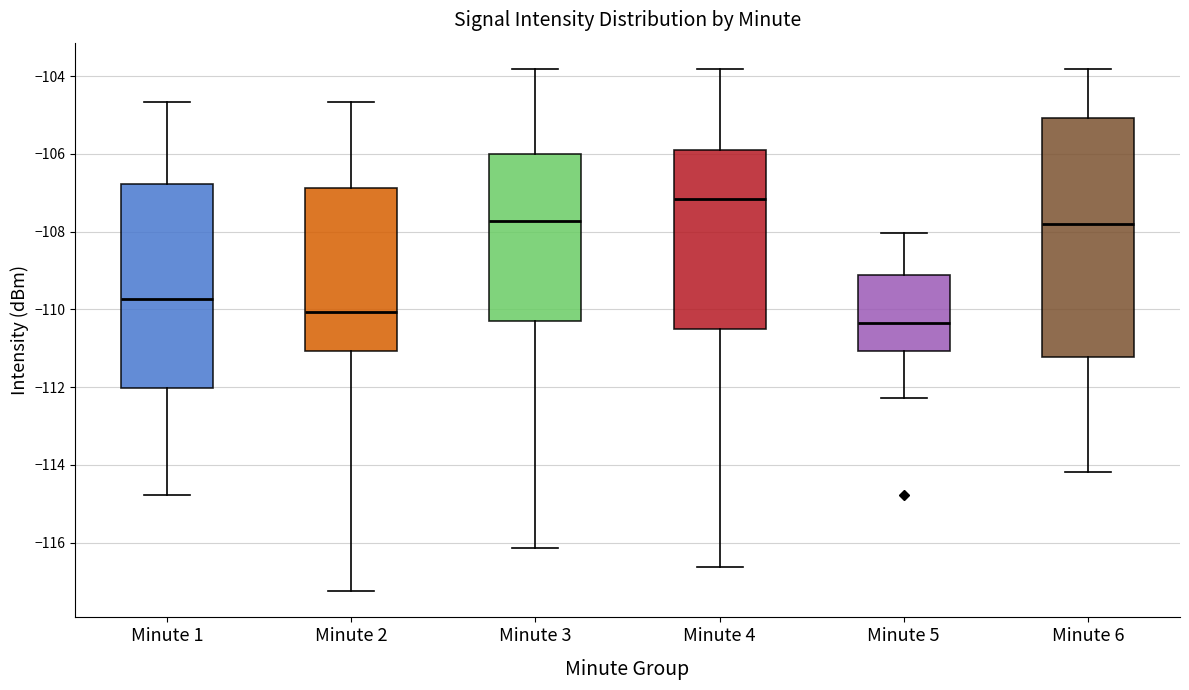

Reading left to right, transcribe this box plot: for each box, give where its median line is, the range the box spans, and where its two whiskers end, as read against the y-axis. The values are not printed on the chart, so give them approximately, as read against the axis.

Minute 1: median -109.8, box -112.0 to -106.8, whiskers -114.8 to -104.6
Minute 2: median -110.0, box -111.0 to -106.8, whiskers -117.2 to -104.6
Minute 3: median -107.8, box -110.4 to -106.0, whiskers -116.2 to -103.8
Minute 4: median -107.2, box -110.6 to -106.0, whiskers -116.6 to -103.8
Minute 5: median -110.4, box -111.0 to -109.2, whiskers -112.2 to -108.0
Minute 6: median -107.8, box -111.2 to -105.0, whiskers -114.2 to -103.8